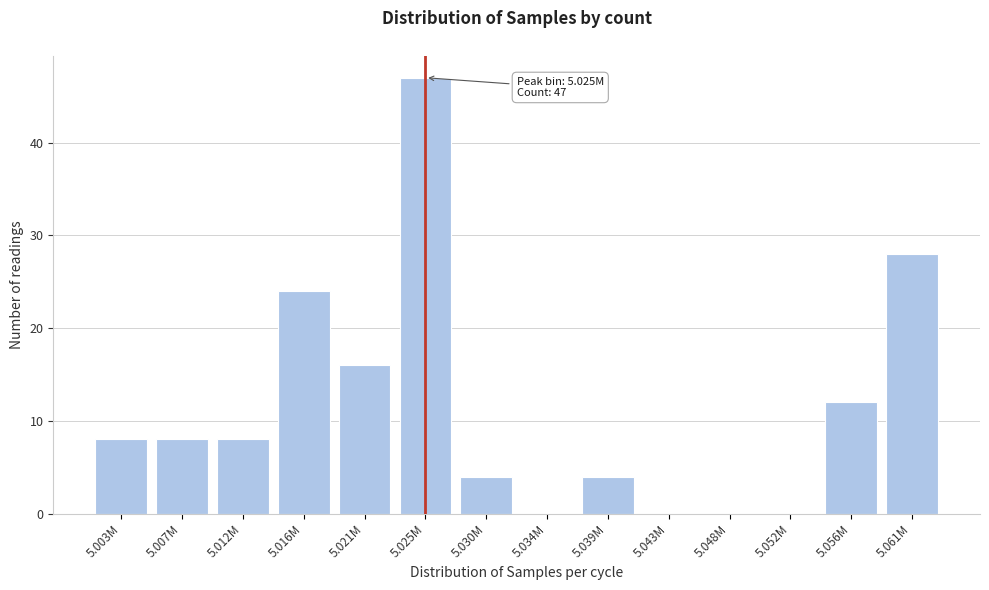

Reading left to right, list all the values displayed in this chart.

5.003M=8	5.007M=8	5.012M=8	5.016M=24	5.021M=16	5.025M=47	5.030M=4	5.034M=0	5.039M=4	5.043M=0	5.048M=0	5.052M=0	5.056M=12	5.061M=28